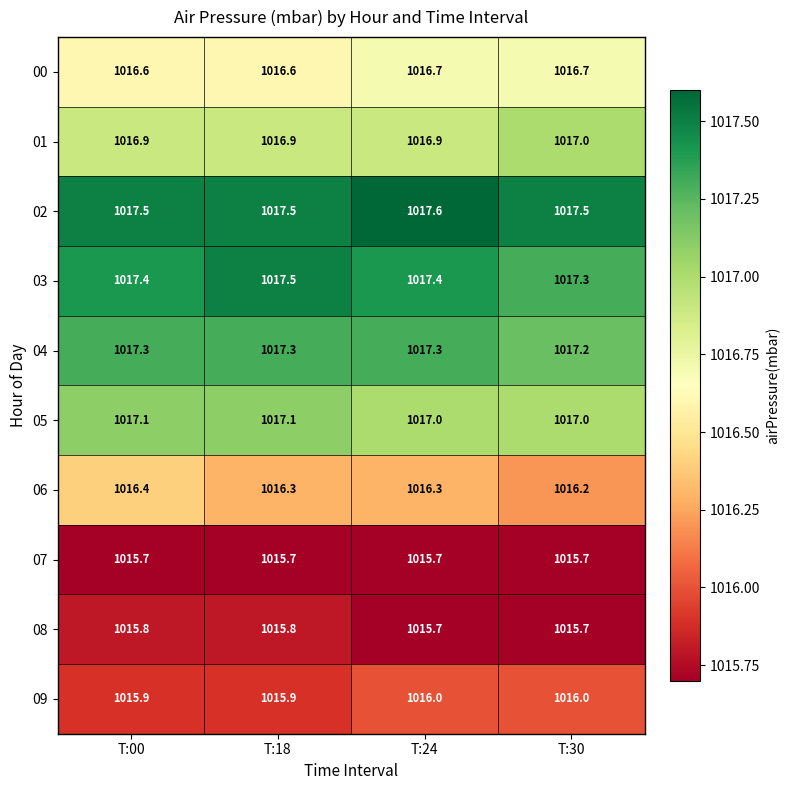

What is the sum of the 07 values at T:24 and T:18?

2031.4